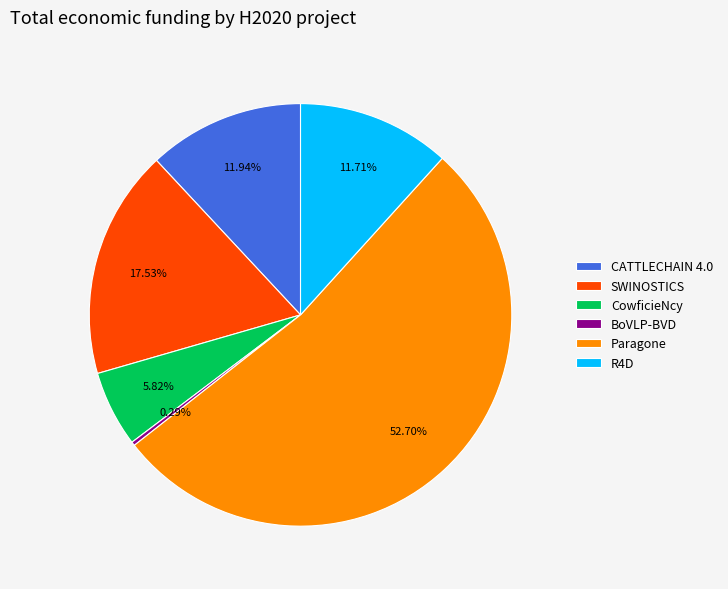

True or false: Paragone accounts for 67% of the total.

False